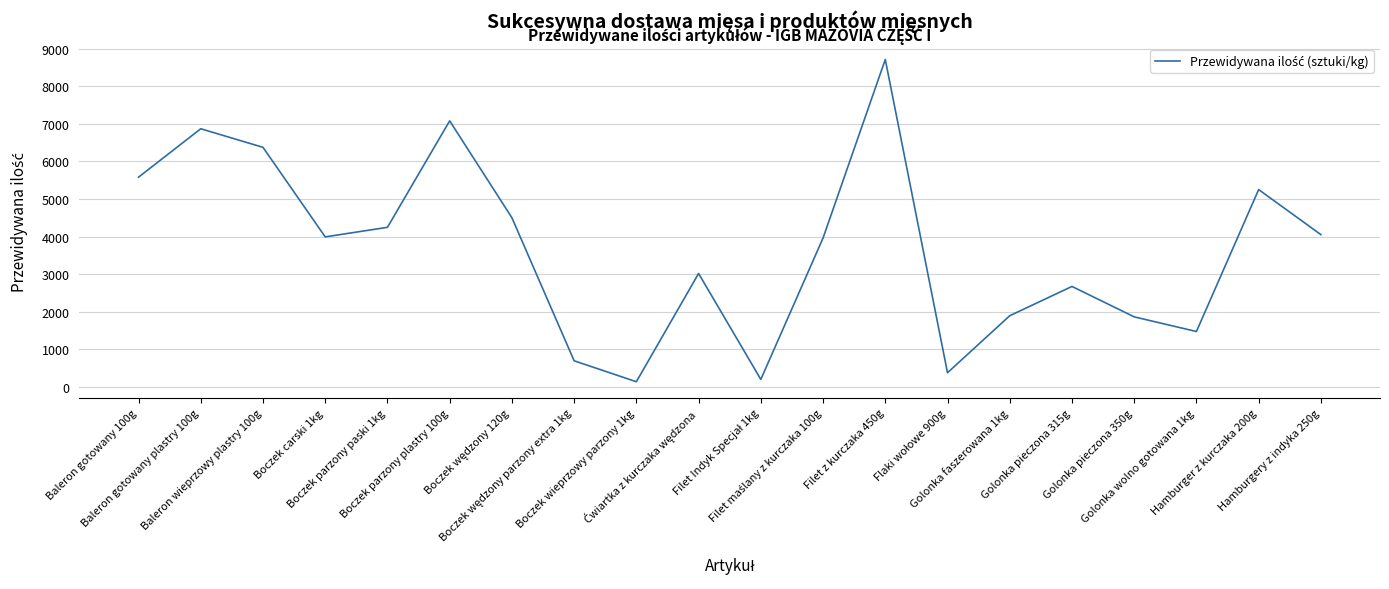

Between Filet z kurczaka 450g and Golonka wolno gotowana 1kg, which is larger?

Filet z kurczaka 450g